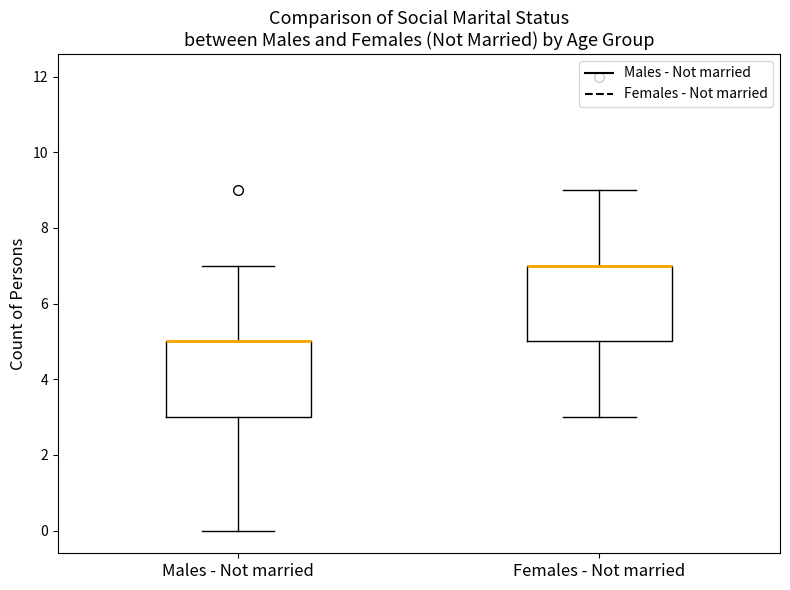

Reading left to right, transcribe this box plot: for each box, give where its median line is, the range the box spans, and where its two whiskers end, as read against the y-axis. The values are not printed on the chart, so give them approximately, as read against the axis.

Males - Not married: median 5 (drawn on the box's upper edge), box 3 to 5, whiskers 0 to 7
Females - Not married: median 7 (drawn on the box's upper edge), box 5 to 7, whiskers 3 to 9